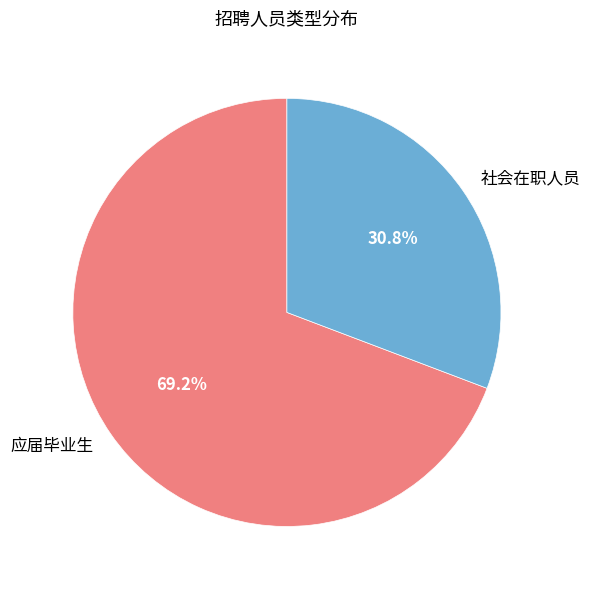

Which has a higher value, 应届毕业生 or 社会在职人员?

应届毕业生